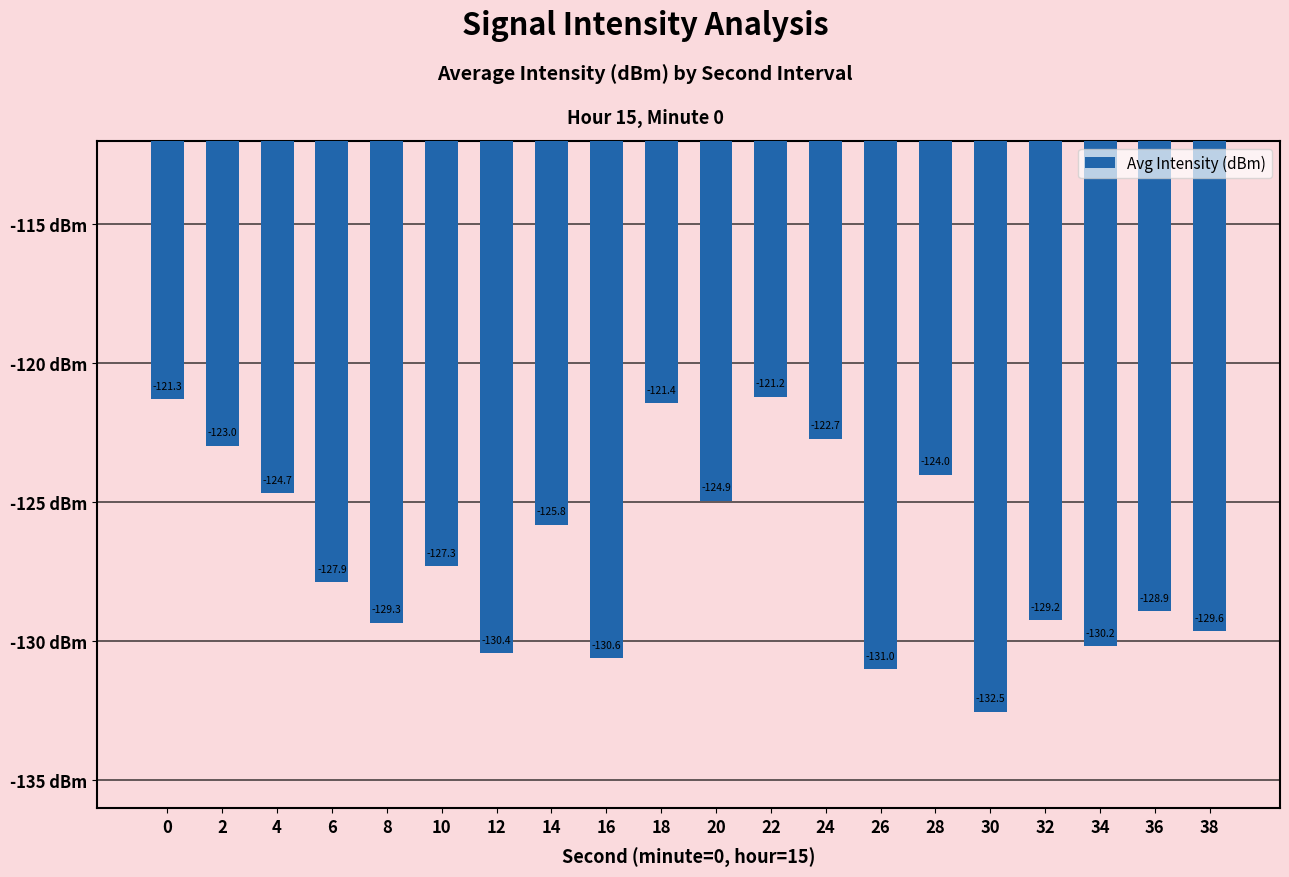

True or false: the data shows -127.9 at 6.

True